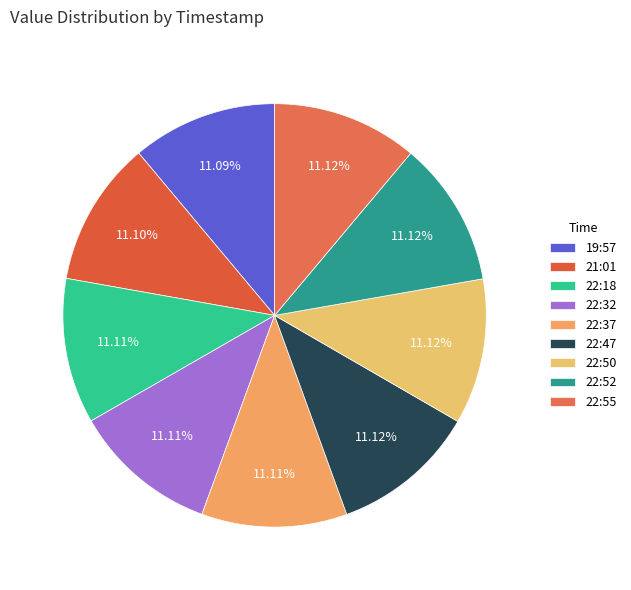

Count the number of slices in the pie.

9